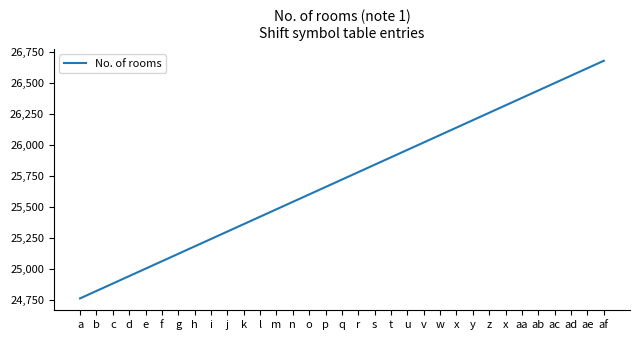

Count the number of data series in this chart.

1